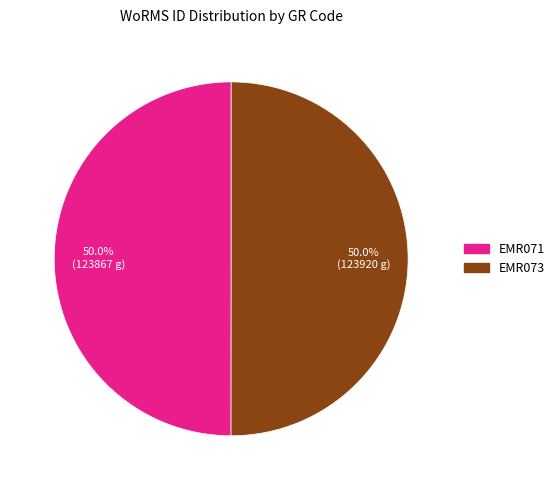

How much of the chart is everything except EMR073?

50.0%